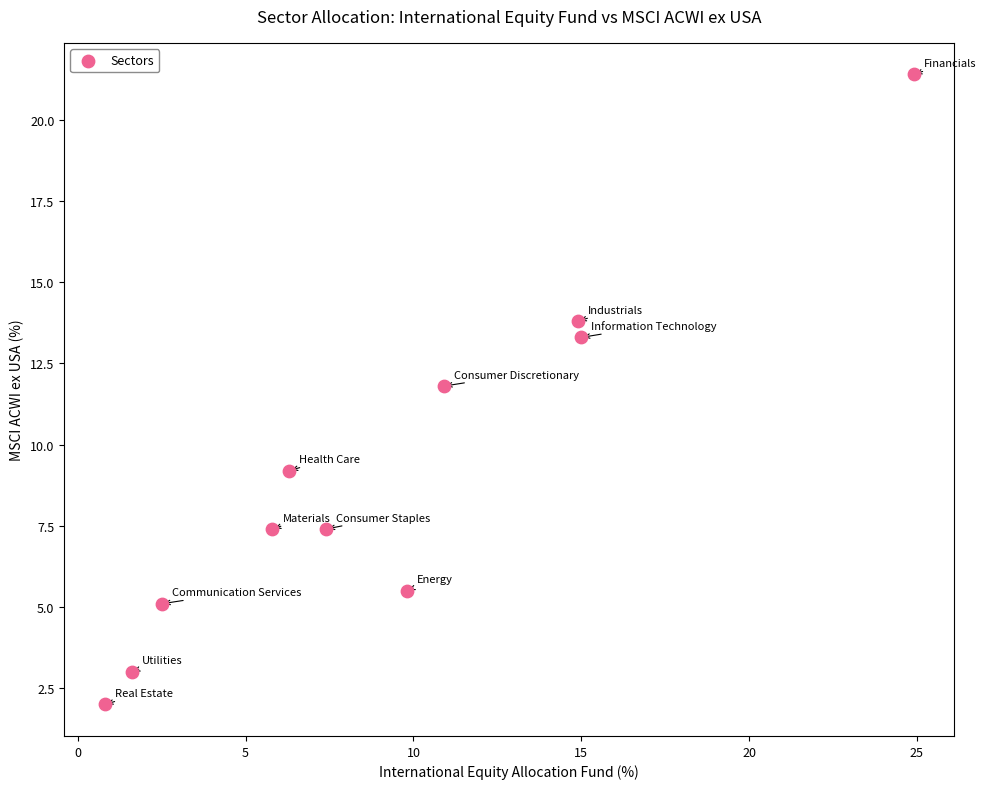

What Y value in the scatter plot is closest to 11?

11.8